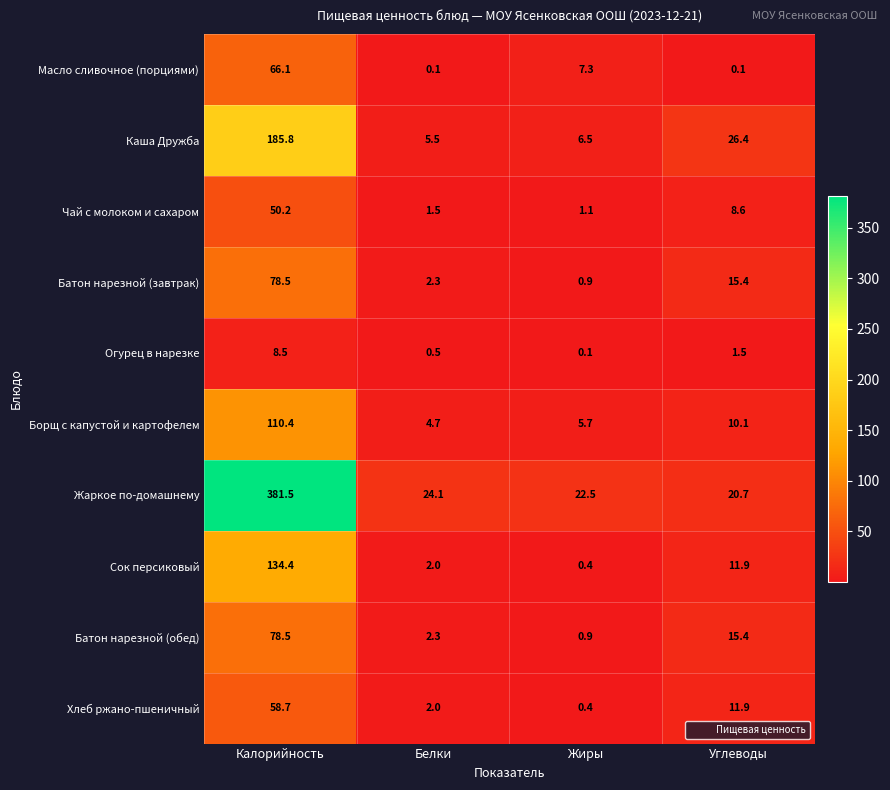

What is the difference between the maximum and minimum values in the Батон нарезной (обед) series?

77.6